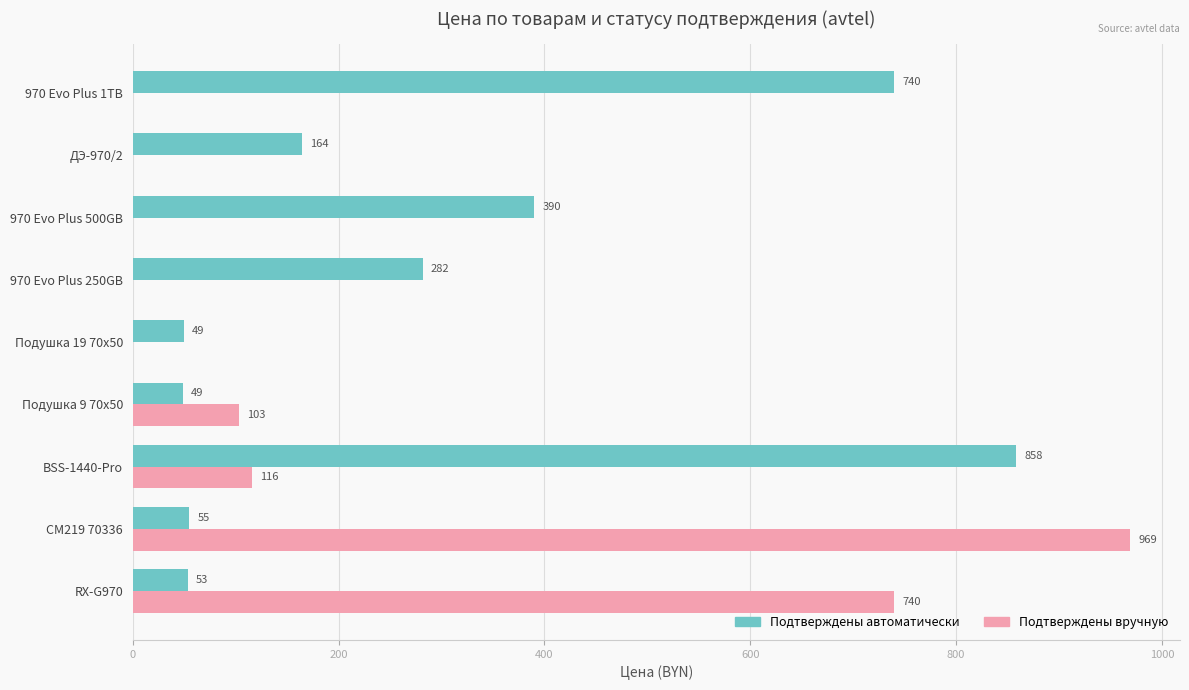

How many data points does each series have?

9